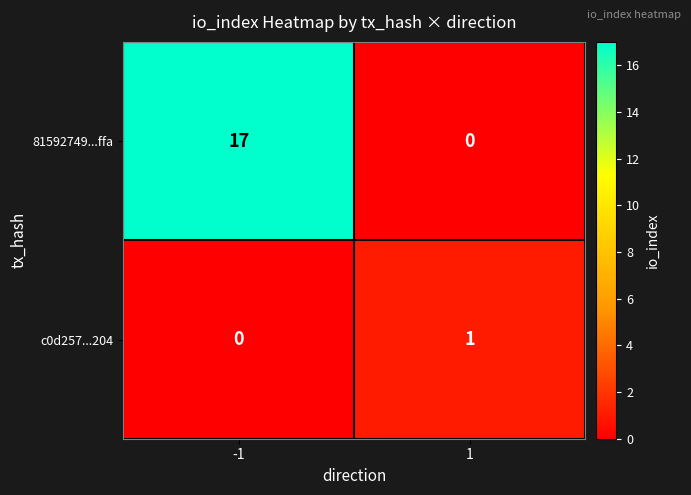

Which label corresponds to the largest value in the chart?

-1